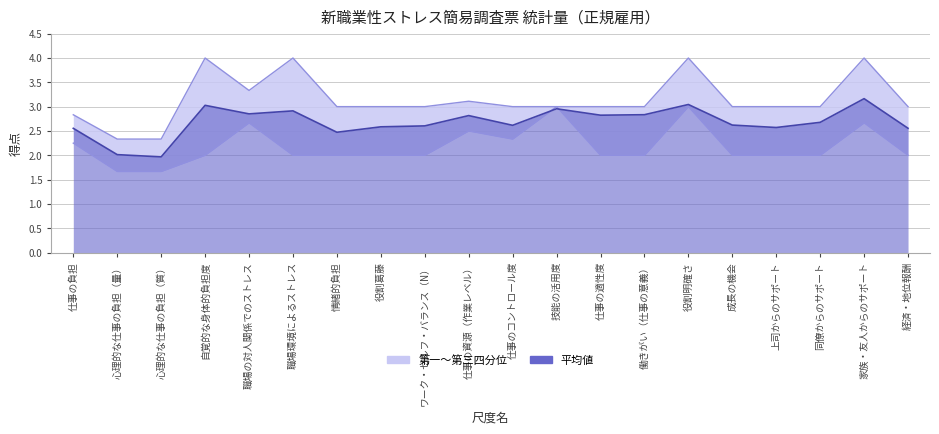

Which series has the largest total across all categories?

第三四分位